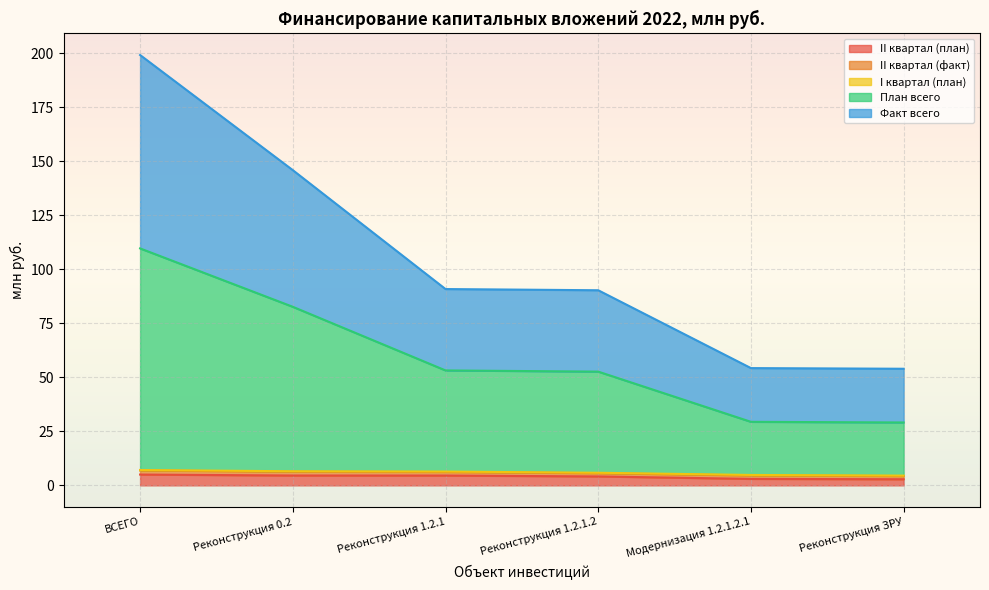

At which category is the sum across all series the highest?

ВСЕГО